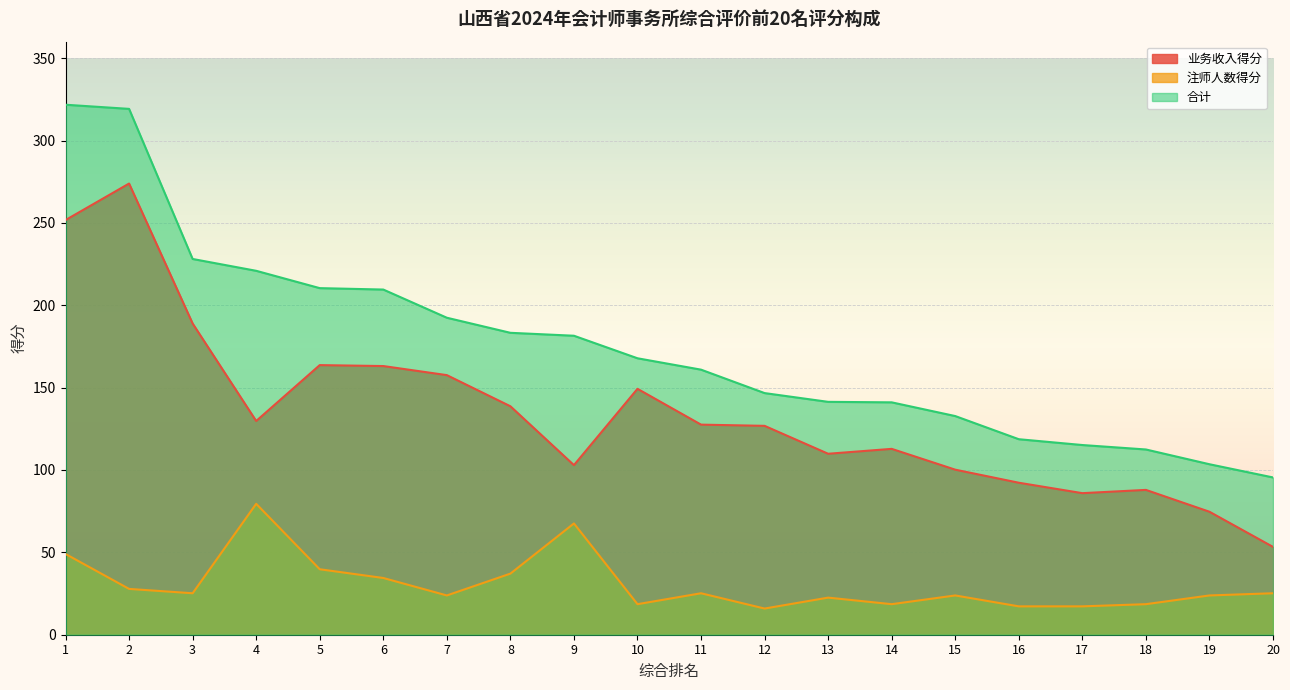

What is the difference between the second highest and minimum values in the 合计 series?

223.7